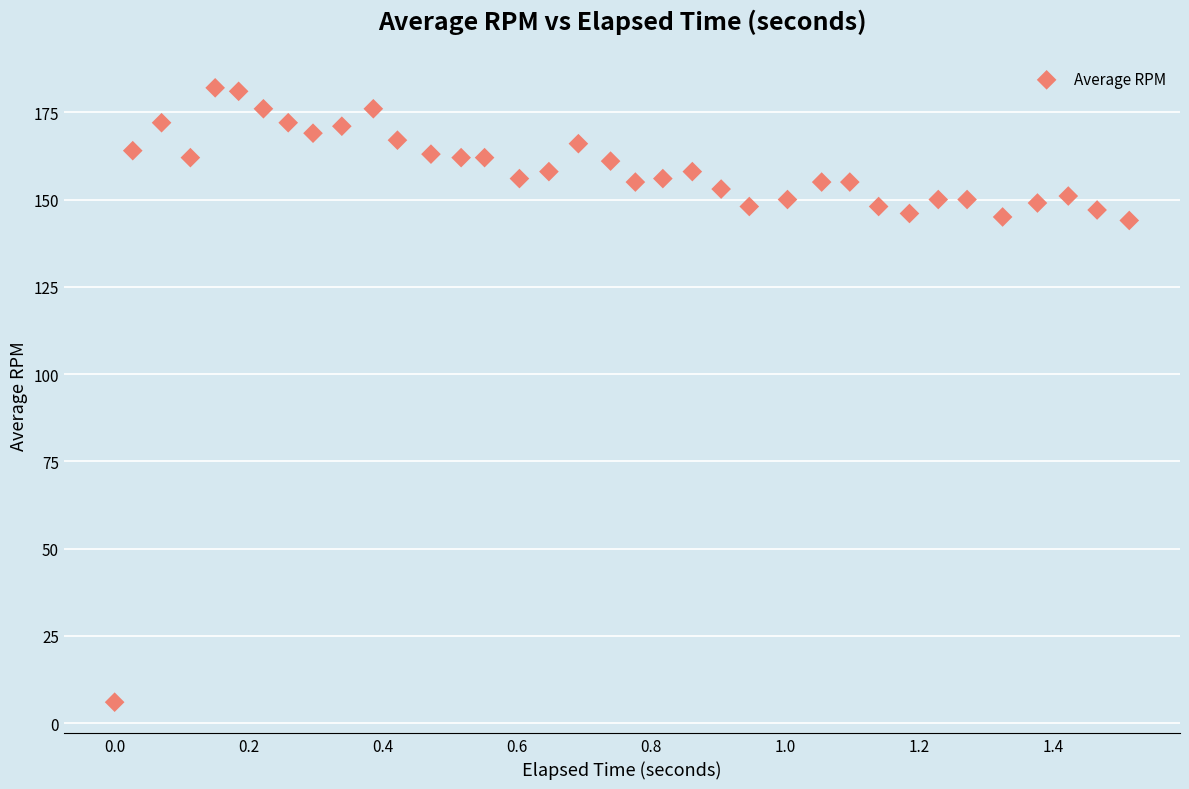

What is the range of Y values (max minus min)?

176